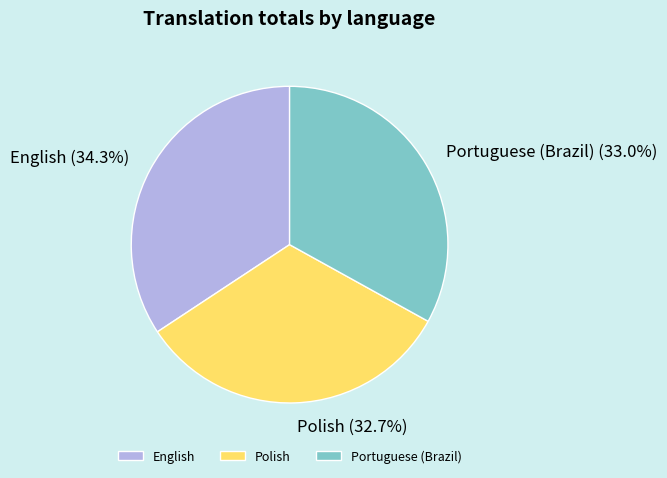

Is it true that English is 34% of the pie?

True